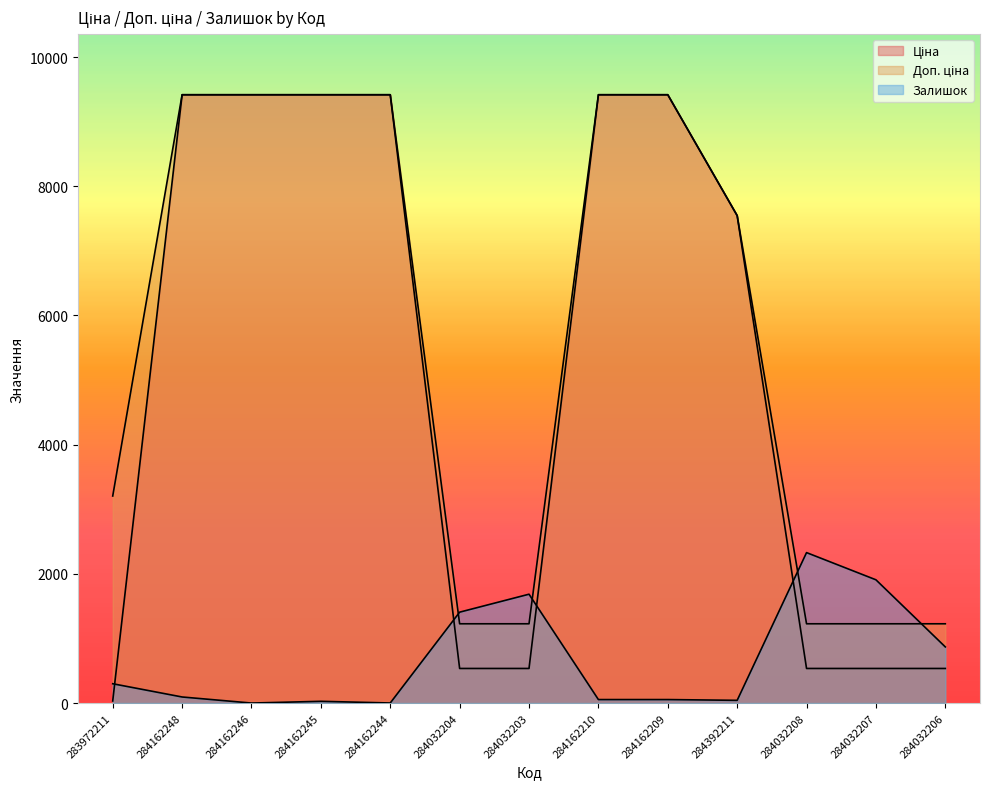

How many lines are shown in the chart?

3